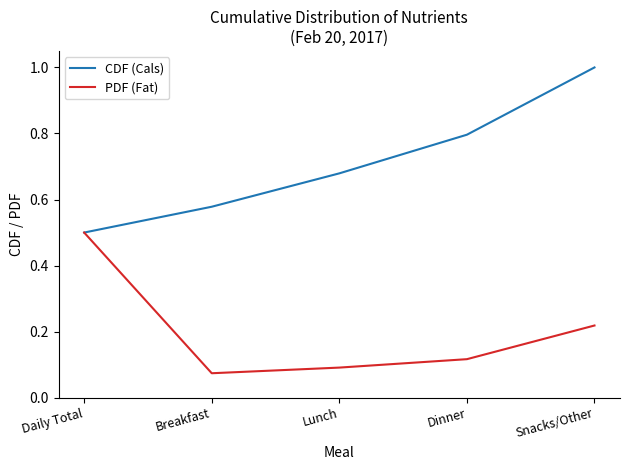

What position from the left is Lunch?

3